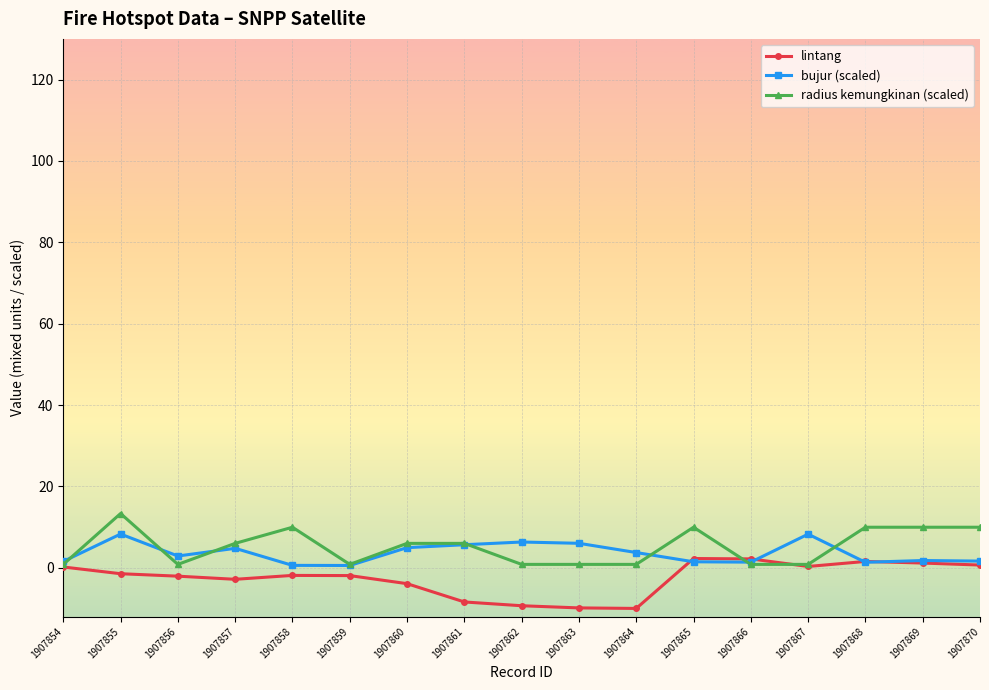

What is the sum of the lintang values at 1907855 and 1907859?

-3.4